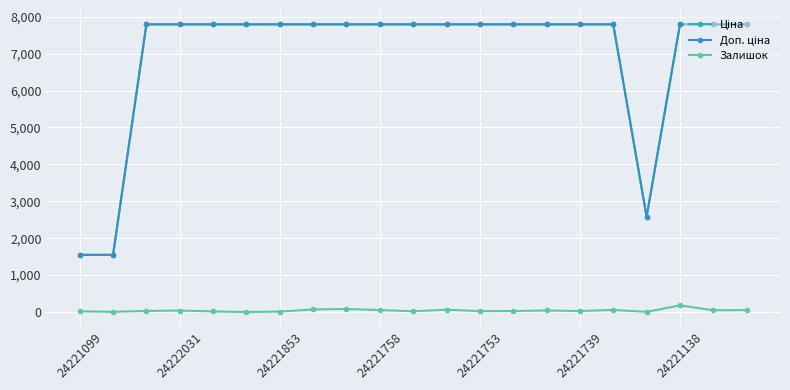

At how many categories does at least one series exceed 2150?

19